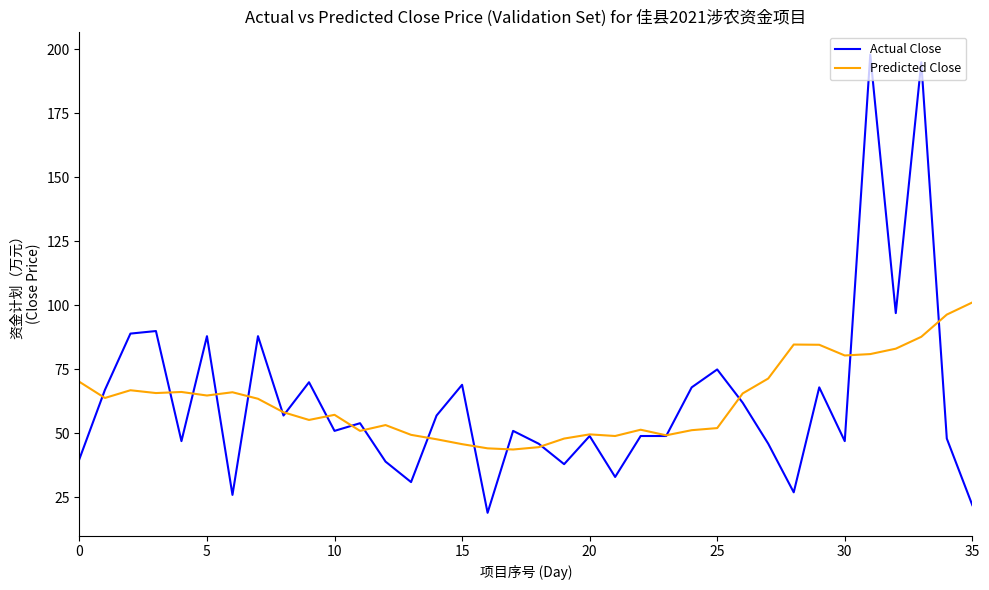

Rank the series by their maximum value, from lowest to highest.

Predicted Close, Actual Close